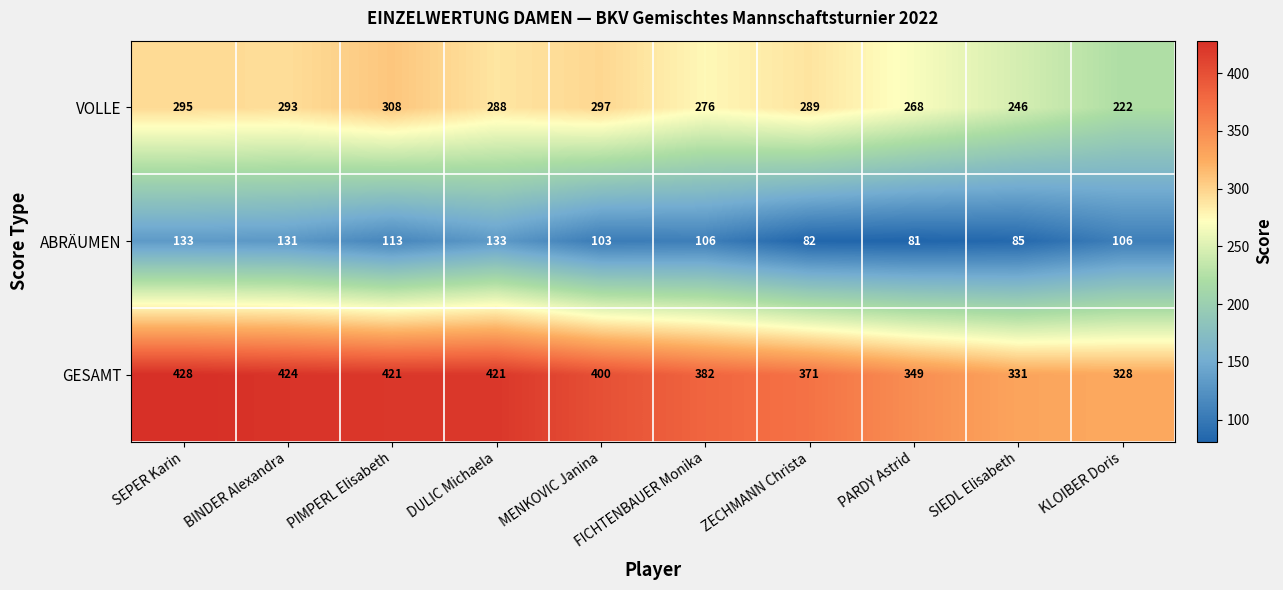

What is the average value of the GESAMT series?

386